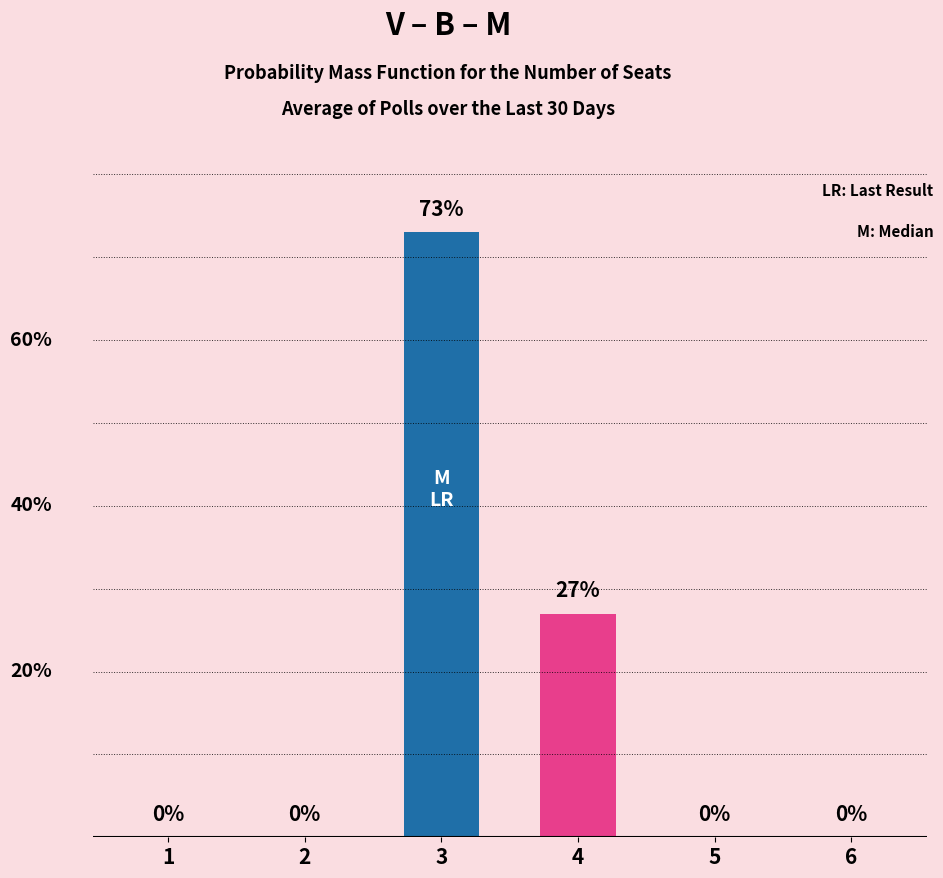

Which category has the highest value across all series?

3